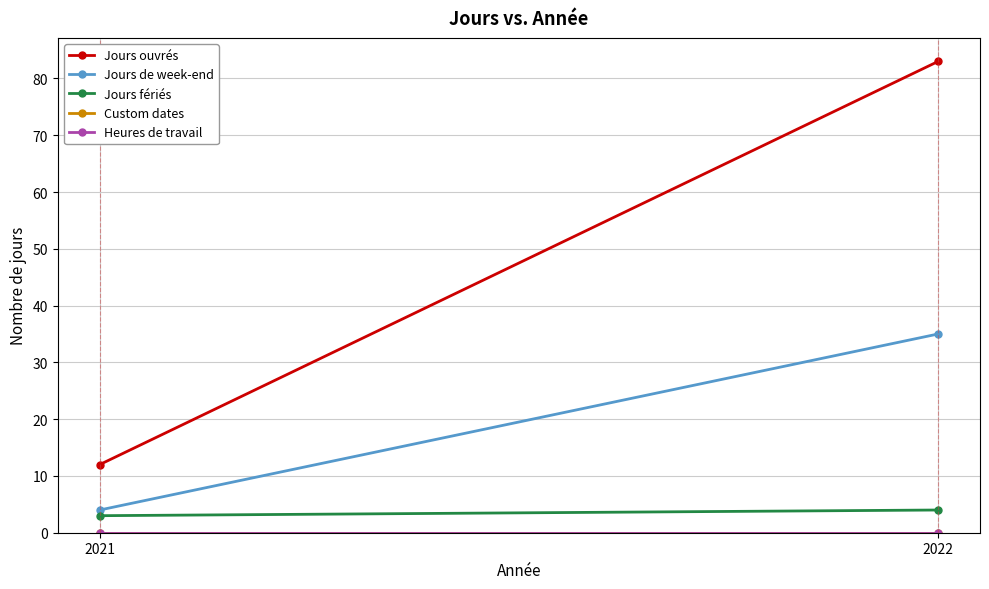

Reading left to right, list all the values displayed in this chart.

Jours ouvrés: 12	83
Jours de week-end: 4	35
Jours fériés: 3	4
Custom dates: 0	0
Heures de travail: 0	0